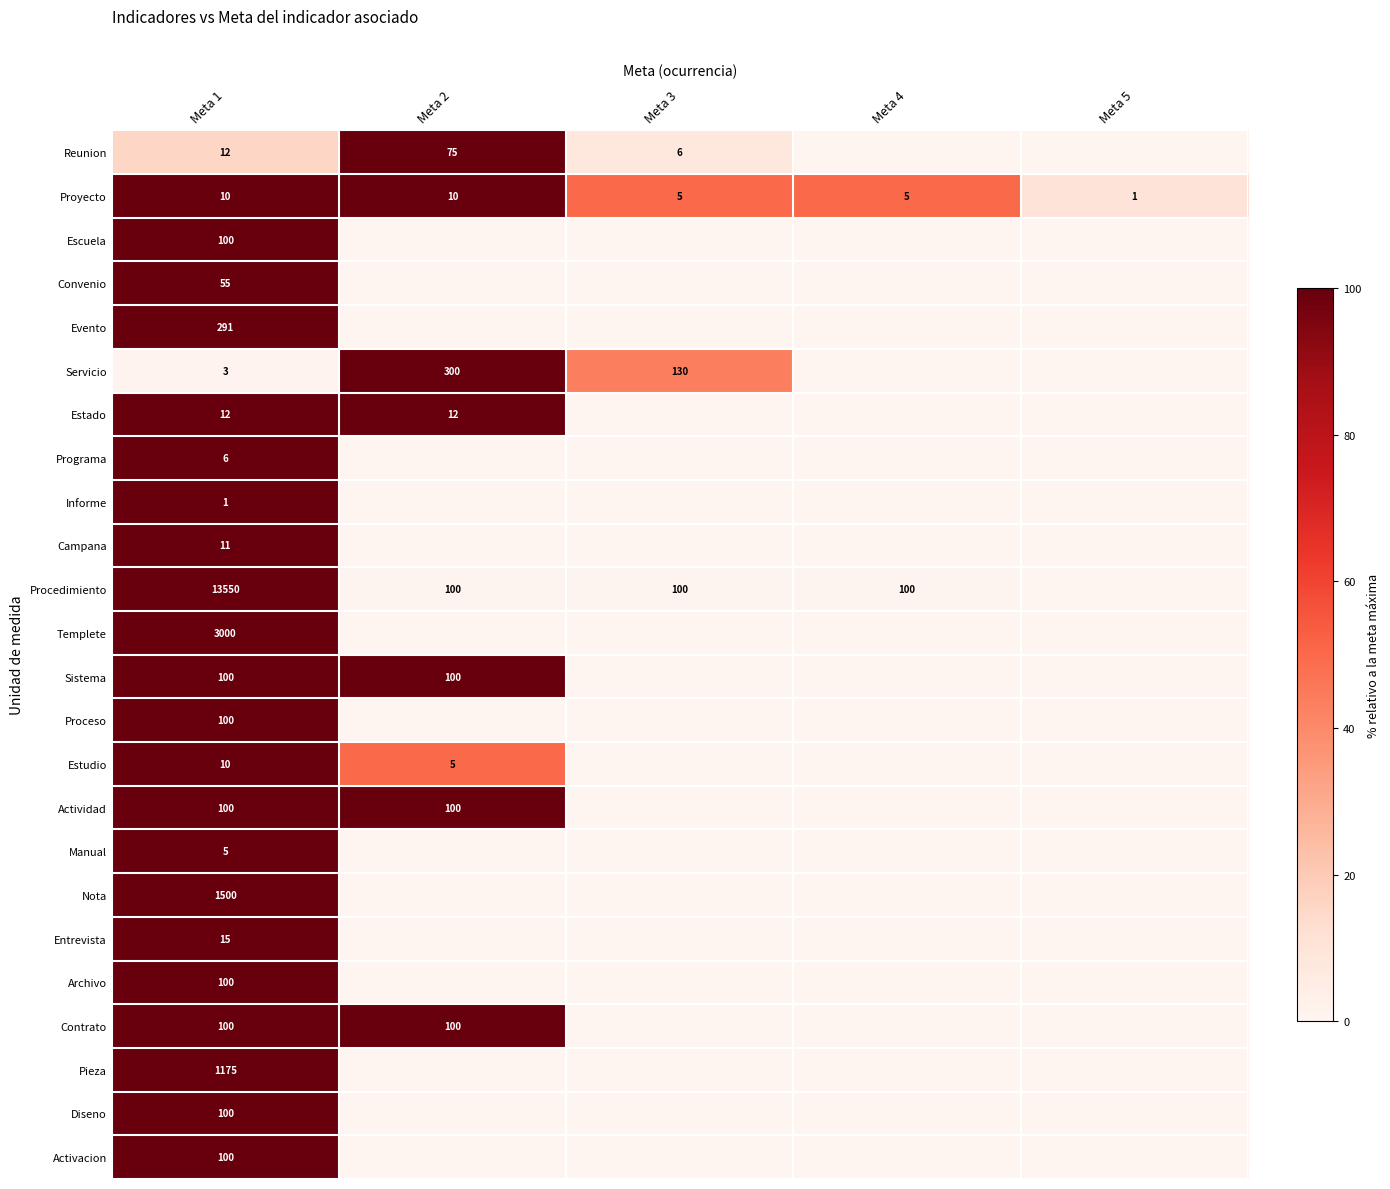

Count the Proyecto values in the range 5 to 10.

4